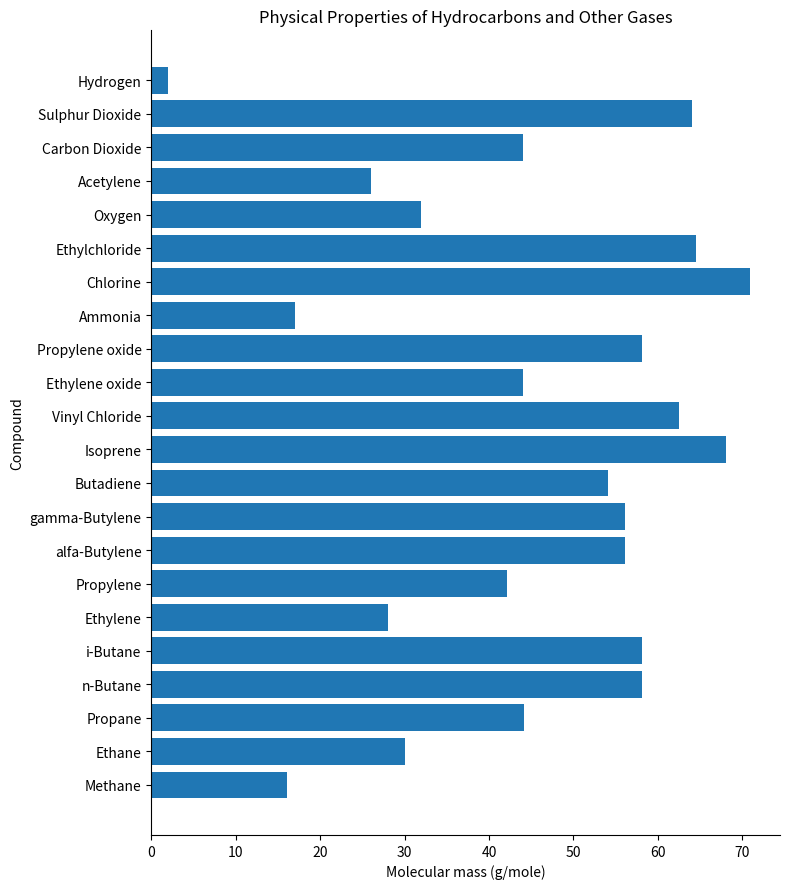

How many distinct data groups are displayed?

1